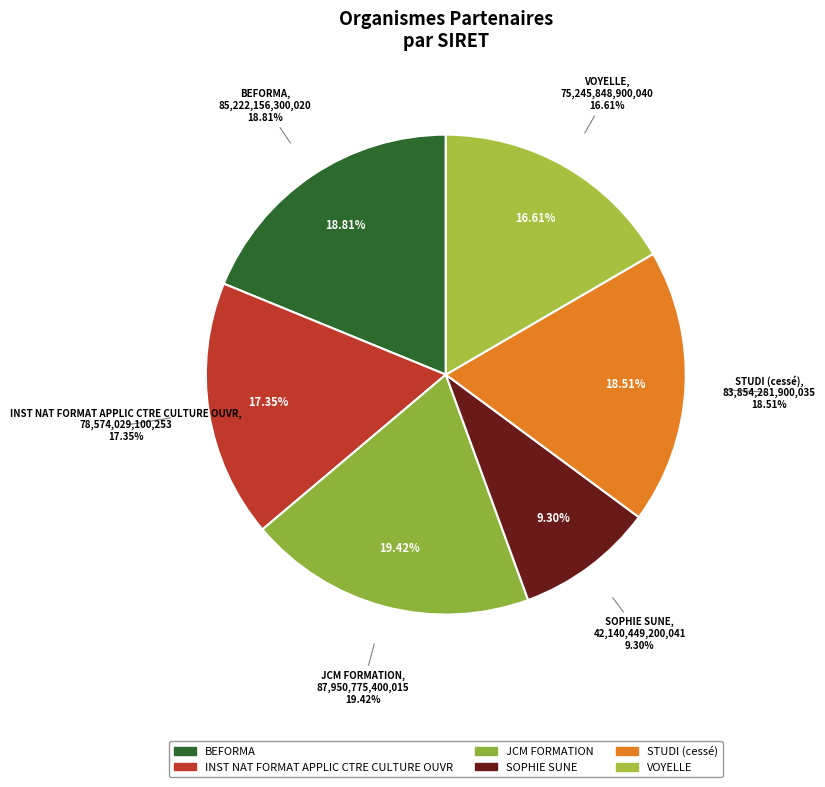

Rank the categories by value from highest to lowest.

JCM FORMATION, BEFORMA, STUDI (cessé), INST NAT FORMAT APPLIC CTRE CULTURE OUVR, VOYELLE, SOPHIE SUNE